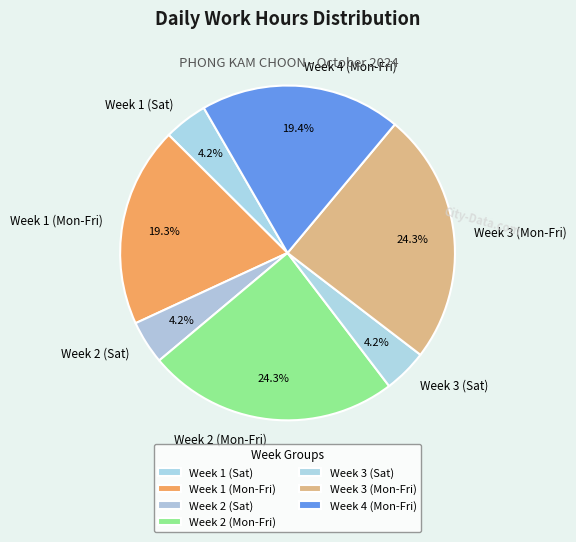

Between Week 1 (Mon-Fri) and Week 2 (Sat), which is larger?

Week 1 (Mon-Fri)